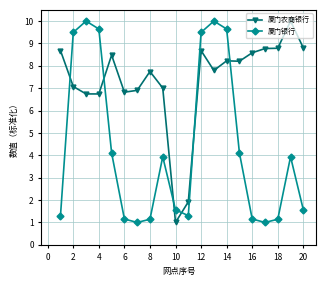

List the series in order of their overall mean, lowest first.

厦门银行, 厦门农商银行